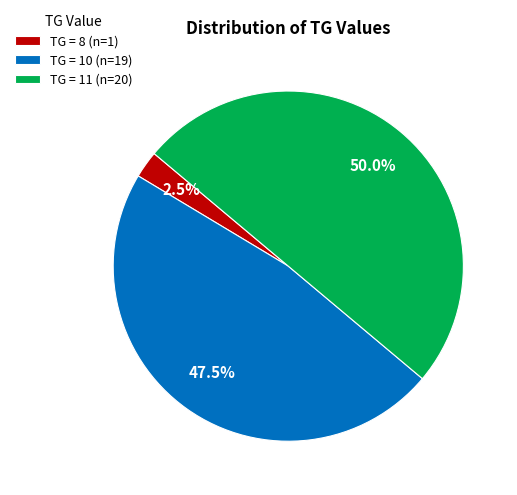

Does TG = 8 (n=1) account for over 50% of the chart?

No